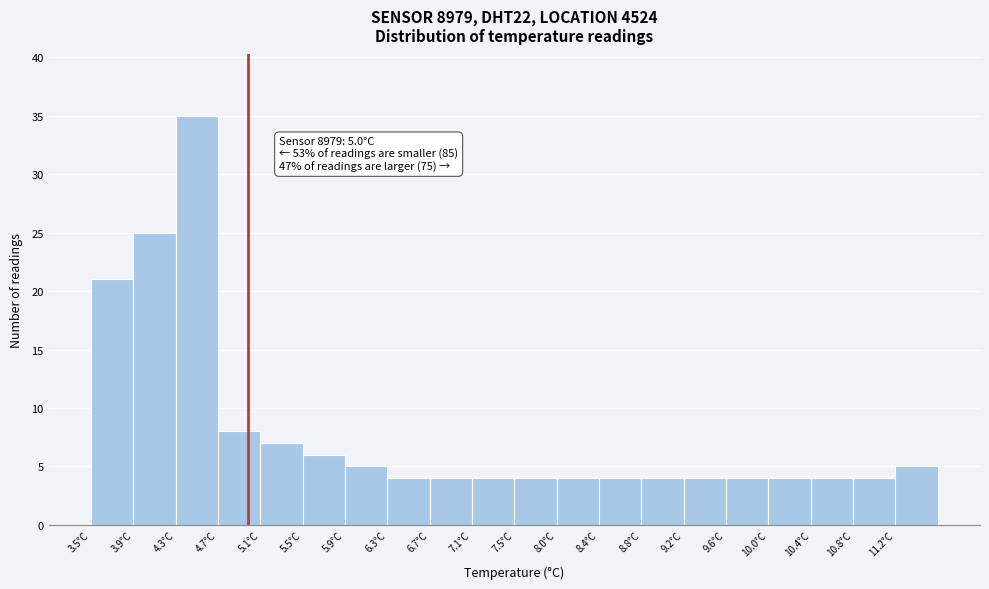

Over which range of the x-axis is the bar tallest?

4.310 to 4.715